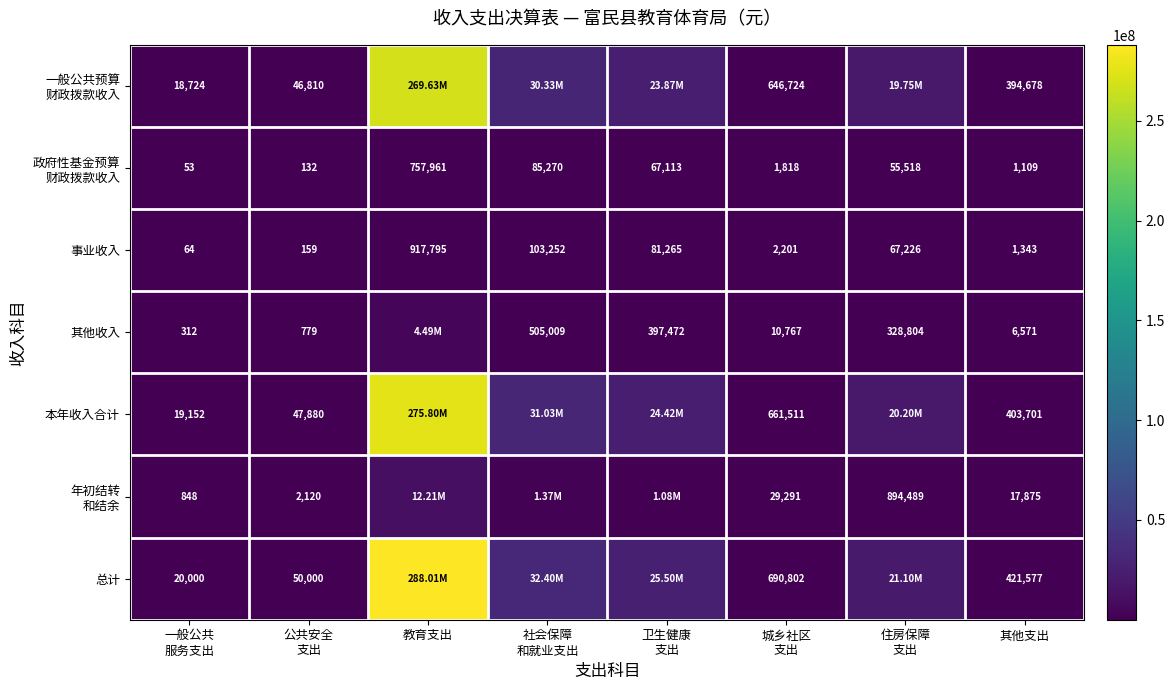

True or false: 总计 has a value of 21095722.0 at 住房保障 支出.

True